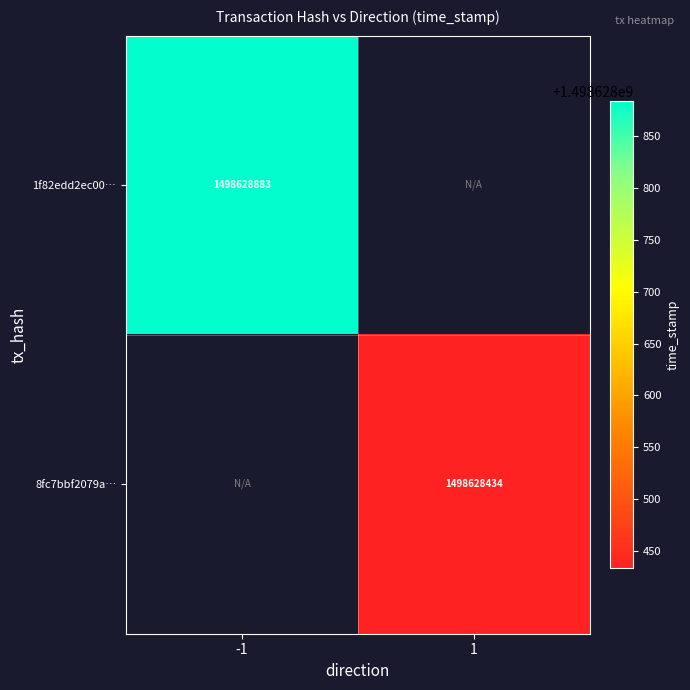

At which category is the sum across all series the highest?

-1